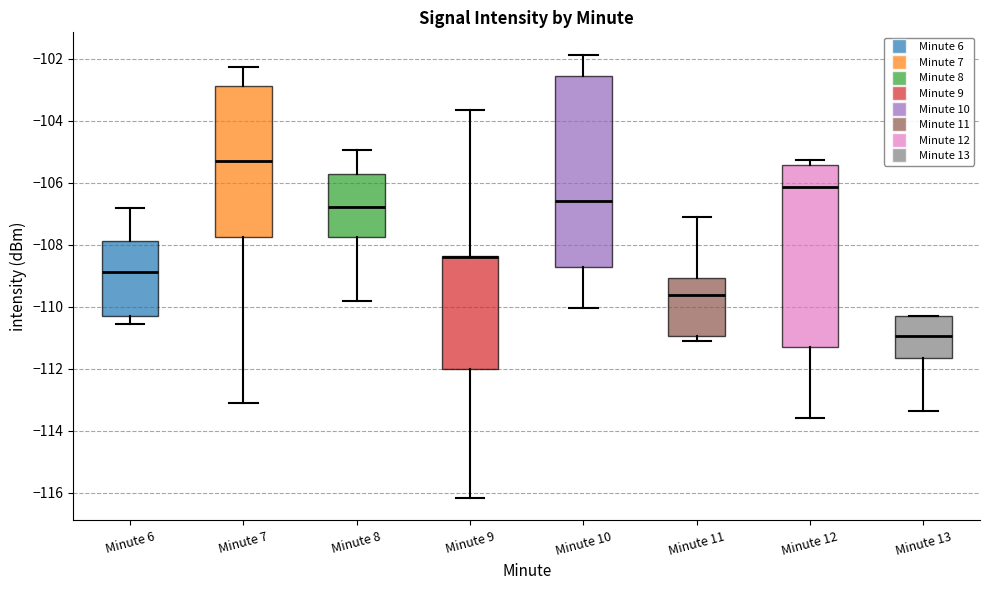

Reading left to right, transcribe this box plot: for each box, give where its median line is, the range the box spans, and where its two whiskers end, as read against the y-axis. The values are not printed on the chart, so give them approximately, as read against the axis.

Minute 6: median -108.8, box -110.2 to -107.8, whiskers -110.6 to -106.8
Minute 7: median -105.4, box -107.8 to -102.8, whiskers -113.2 to -102.2
Minute 8: median -106.8, box -107.8 to -105.8, whiskers -109.8 to -105.0
Minute 9: median -108.4 (drawn on the box's upper edge), box -112.0 to -108.4, whiskers -116.2 to -103.6
Minute 10: median -106.6, box -108.8 to -102.6, whiskers -110.0 to -101.8
Minute 11: median -109.6, box -111.0 to -109.0, whiskers -111.2 to -107.2
Minute 12: median -106.2, box -111.4 to -105.4, whiskers -113.6 to -105.2
Minute 13: median -111.0, box -111.6 to -110.2, whiskers -113.4 to -110.2